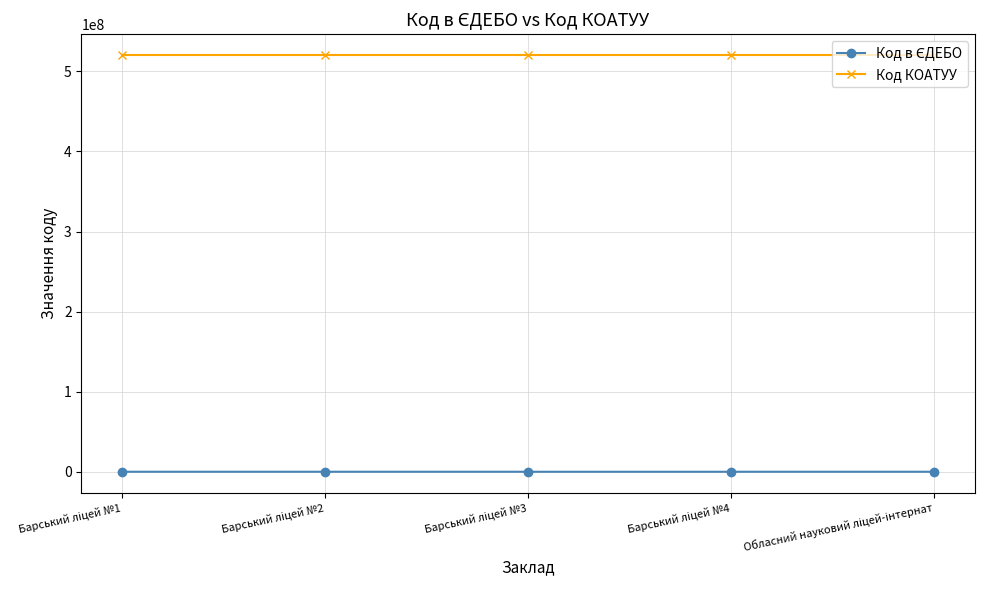

Which series has the largest total across all categories?

Код КОАТУУ